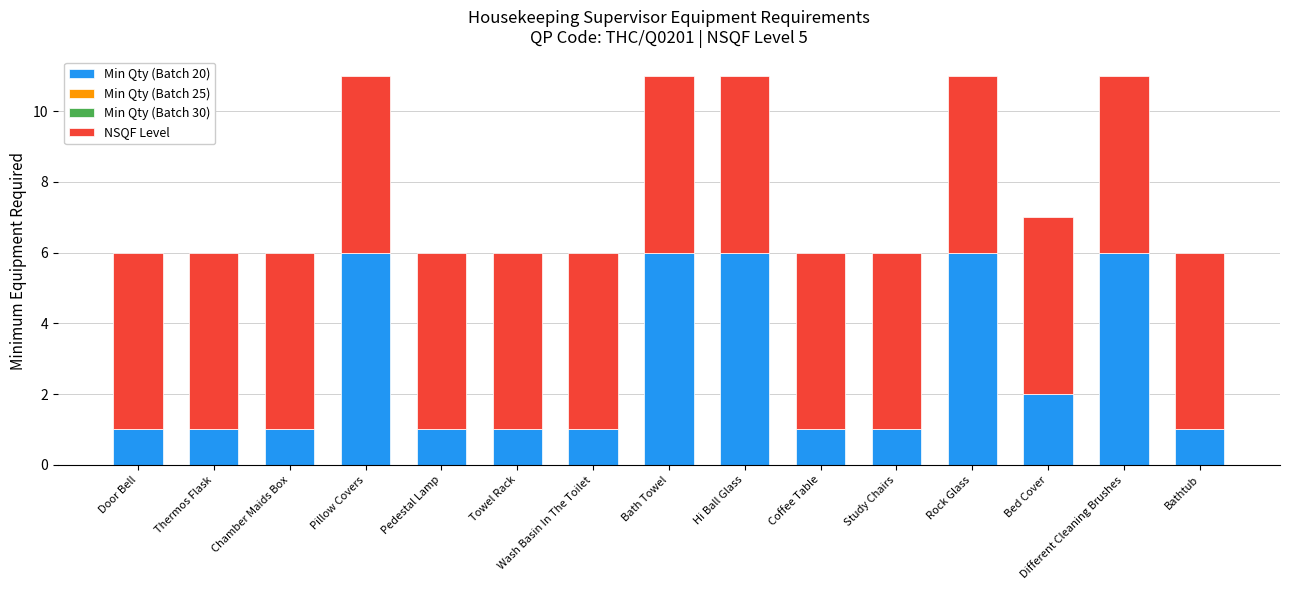

Where is Min Qty (Batch 20) nearest to the value 3?

Bed Cover